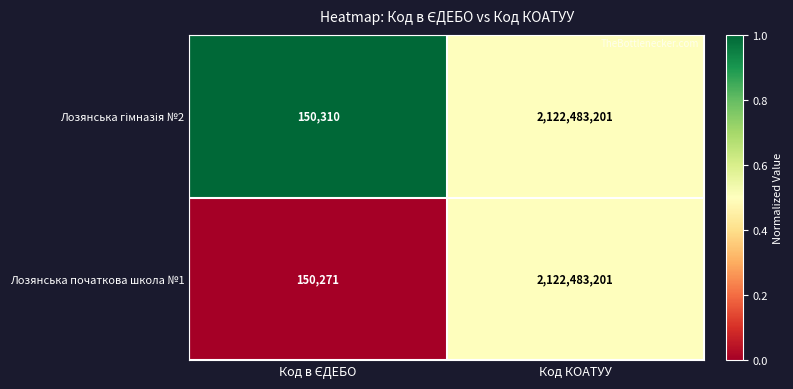

The Лозянська початкова школа №1 series shows 2122483201 at Код КОАТУУ. True or false?

True